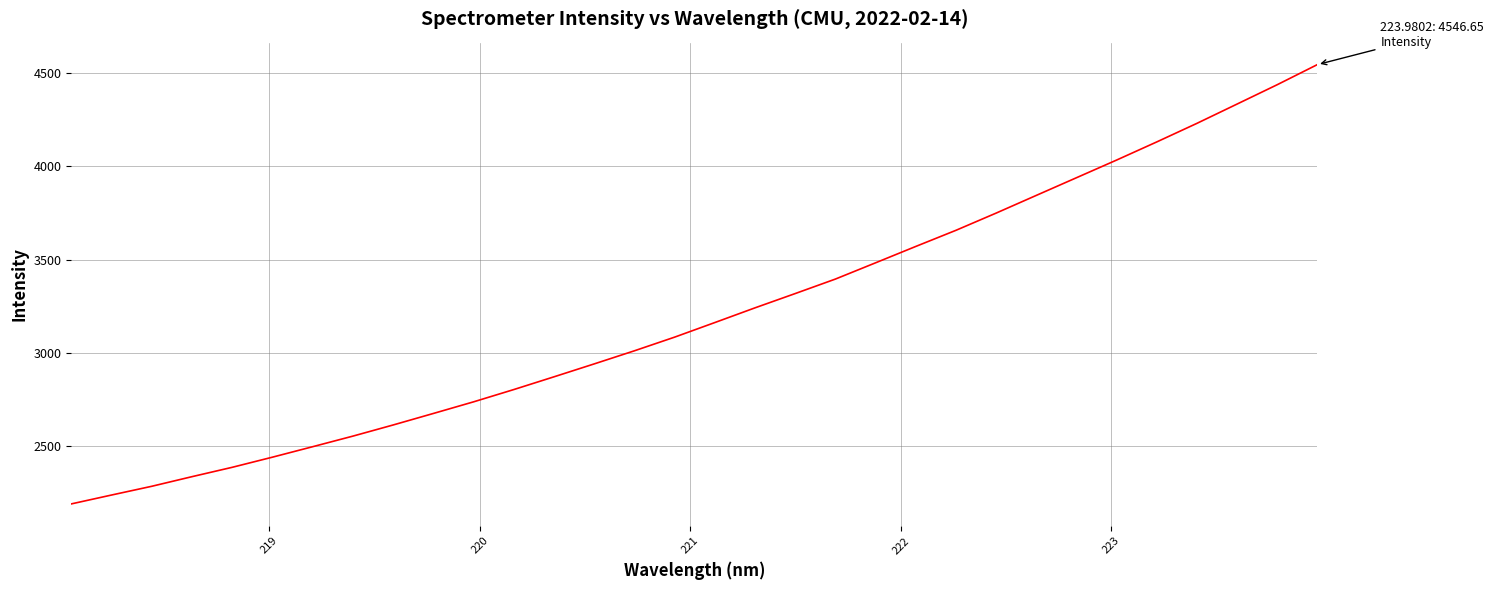

What is the difference between the second highest and second lowest values?

2201.8